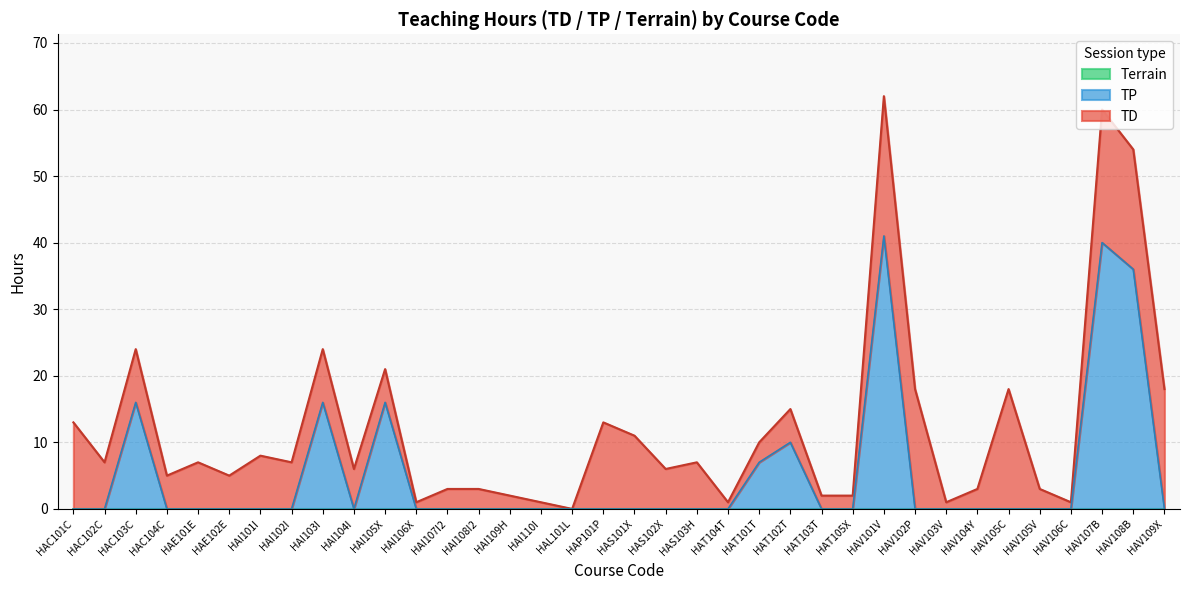

Which series has the widest spread of values?

TP